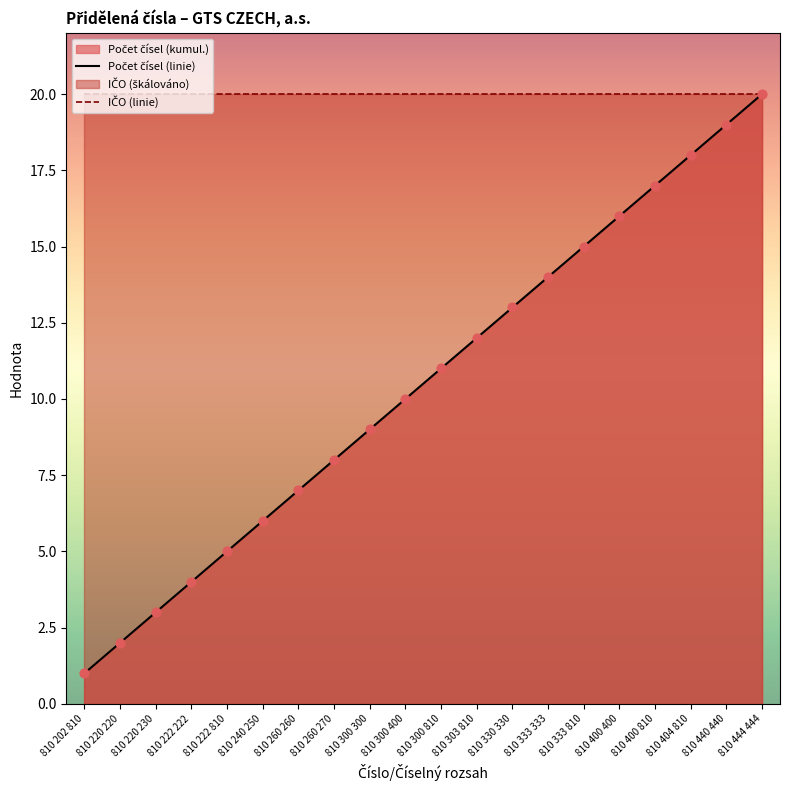

What is the maximum value shown in the chart?

20